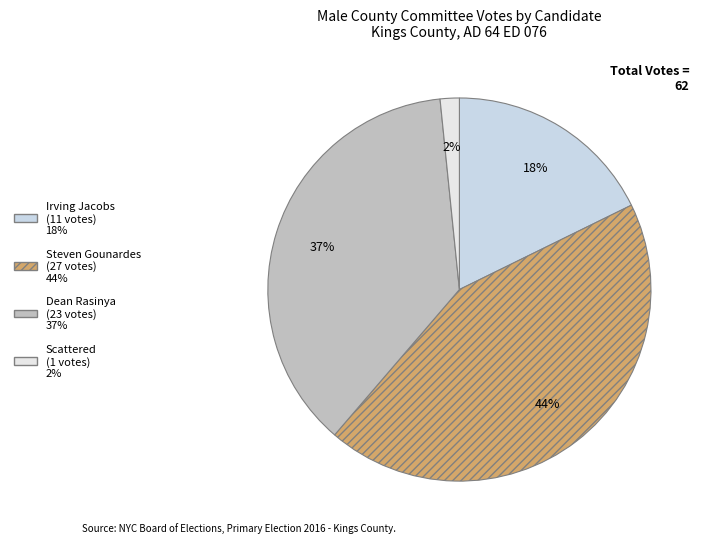

Is Steven Gounardes the majority of the pie?

No